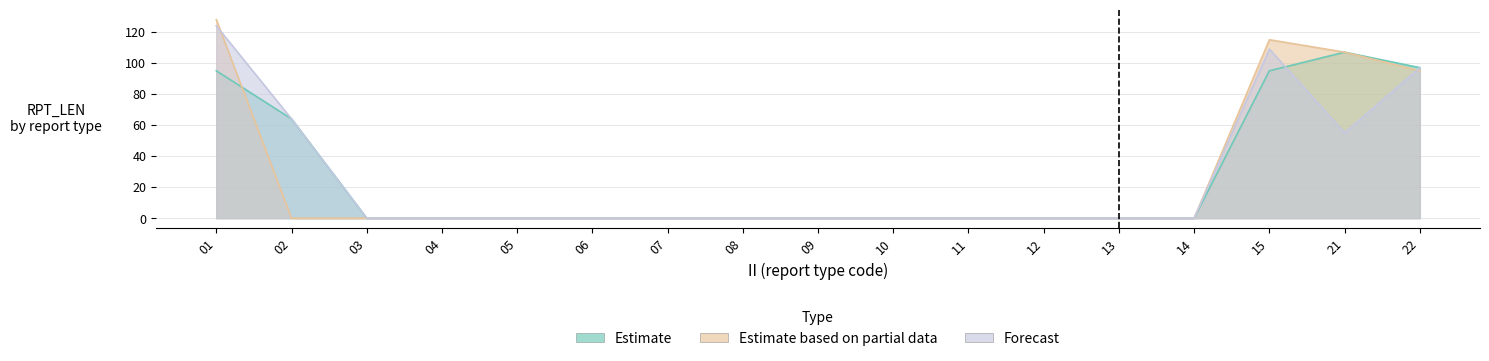

Where is the first local maximum for Forecast?

15